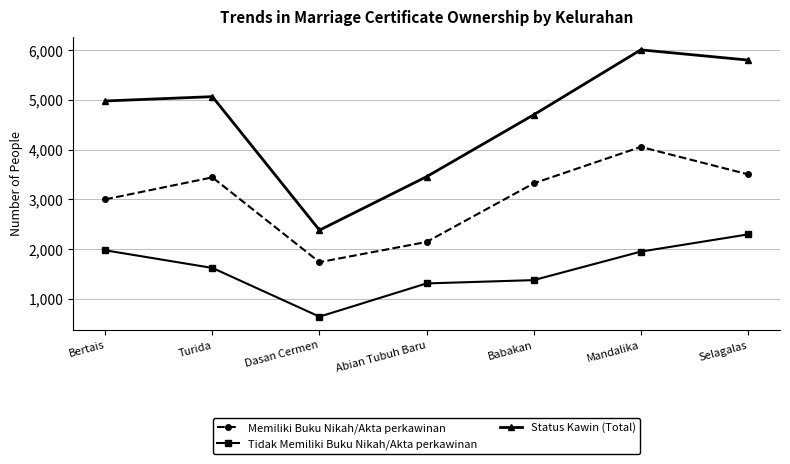

At Turida, list the series in order from smallest to largest.

Tidak Memiliki Buku Nikah/Akta perkawinan, Memiliki Buku Nikah/Akta perkawinan, Status Kawin (Total)